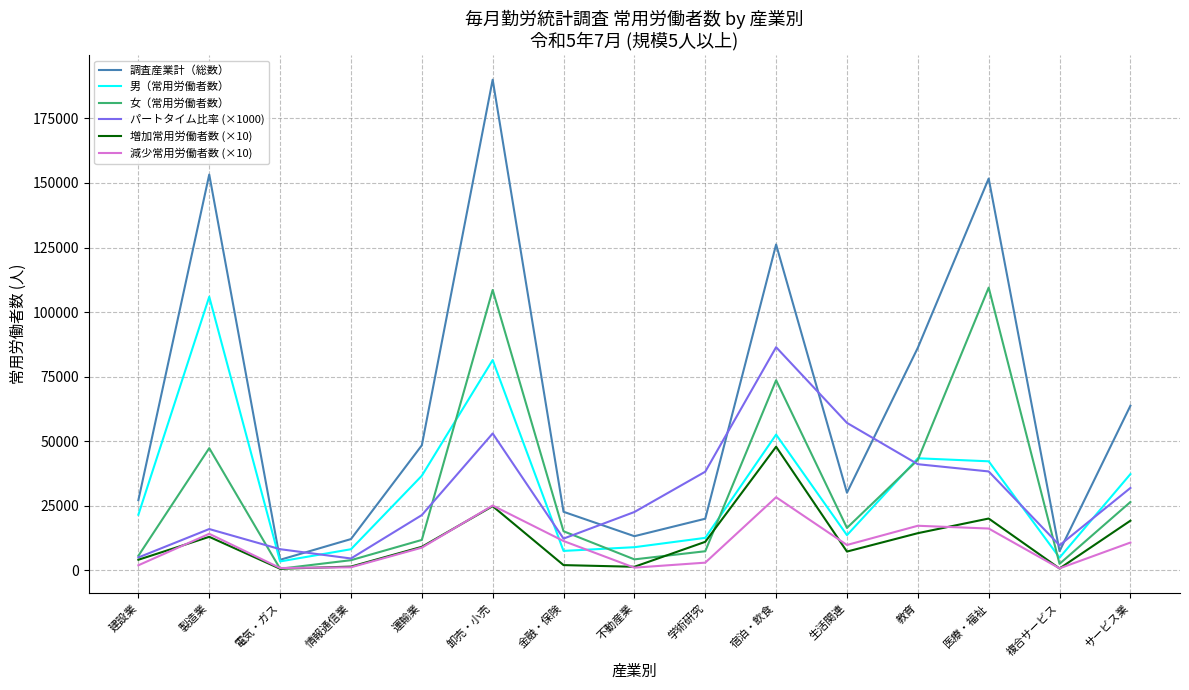

At which category is the sum across all series the highest?

卸売・小売